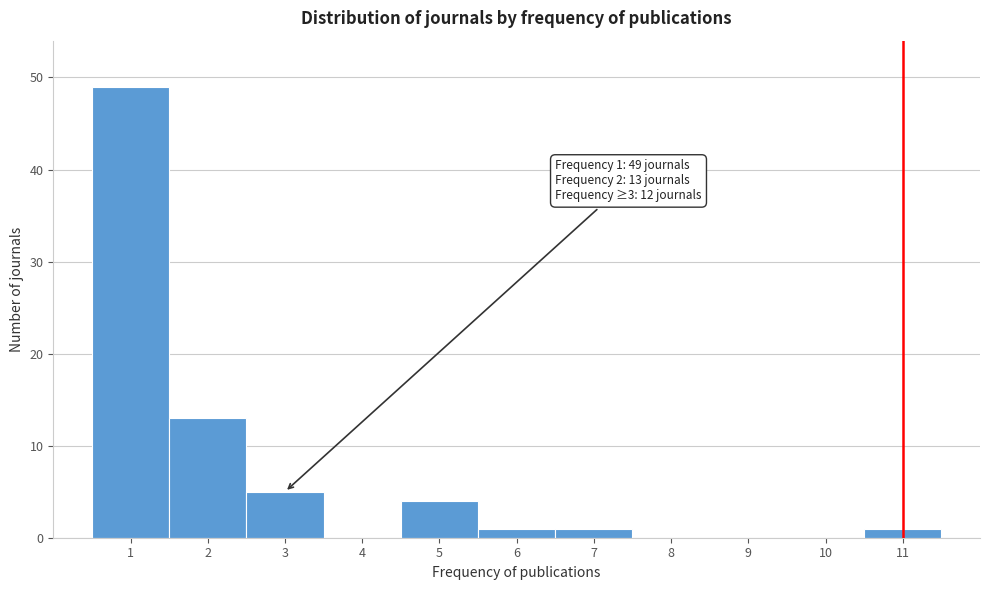

Which range on the x-axis has the tallest bar?

0.5 to 1.5